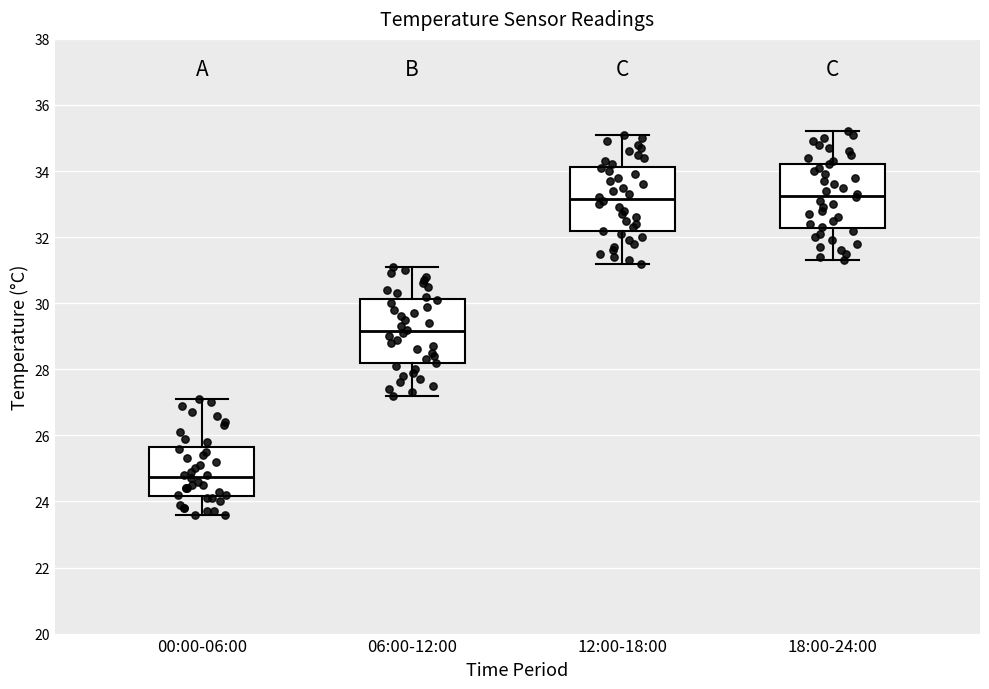

Reading left to right, transcribe this box plot: for each box, give where its median line is, the range the box spans, and where its two whiskers end, as read against the y-axis. The values are not printed on the chart, so give them approximately, as read against the axis.

00:00-06:00: median 24.8, box 24.2 to 25.6, whiskers 23.6 to 27.2
06:00-12:00: median 29.2, box 28.2 to 30.2, whiskers 27.2 to 31.2
12:00-18:00: median 33.2, box 32.2 to 34.2, whiskers 31.2 to 35.2
18:00-24:00: median 33.2, box 32.2 to 34.2, whiskers 31.4 to 35.2